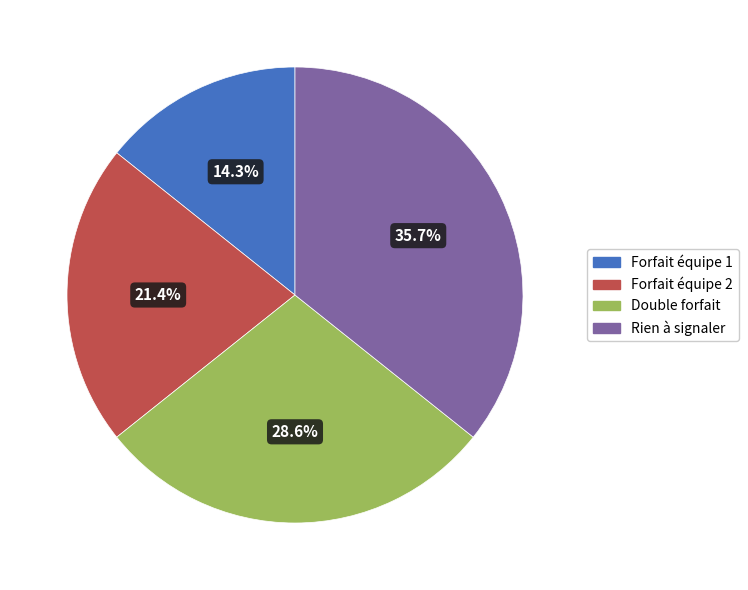

What percentage is NOT represented by Forfait équipe 1?

85.7%